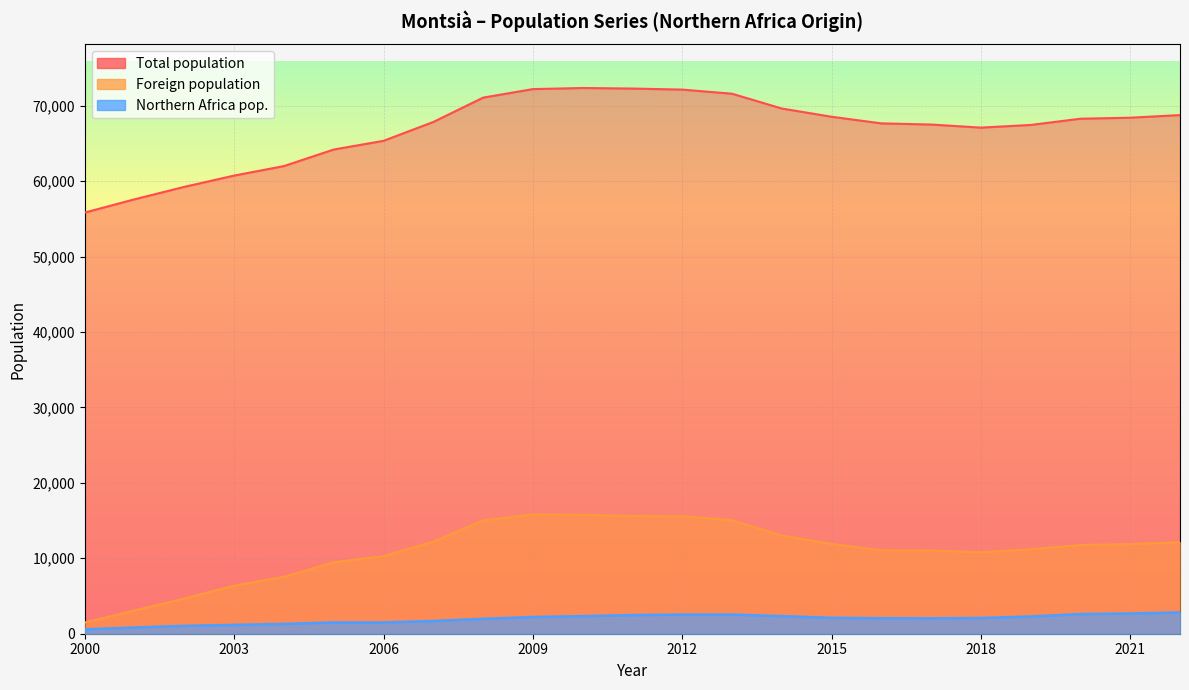

Reading left to right, transcribe all the data shown in this chart.

Total population: 2022=68744	2021=68397	2020=68263	2019=67436	2018=67083	2017=67491	2016=67646	2015=68524	2014=69613	2013=71577	2012=72121	2011=72261	2010=72333	2009=72189	2008=71058	2007=67834	2006=65333	2005=64181	2004=61989	2003=60728	2002=59234	2001=57584	2000=55828
Foreign population: 2022=12126	2021=11881	2020=11751	2019=11197	2018=10796	2017=11042	2016=11048	2015=11897	2014=13017	2013=15025	2012=15584	2011=15600	2010=15758	2009=15808	2008=15008	2007=12208	2006=10278	2005=9472	2004=7548	2003=6370	2002=4673	2001=3084	2000=1497
Northern Africa pop.: 2022=2822	2021=2683	2020=2600	2019=2285	2018=2086	2017=2036	2016=2053	2015=2107	2014=2327	2013=2540	2012=2534	2011=2470	2010=2326	2009=2215	2008=1973	2007=1688	2006=1491	2005=1496	2004=1301	2003=1169	2002=1038	2001=824	2000=581